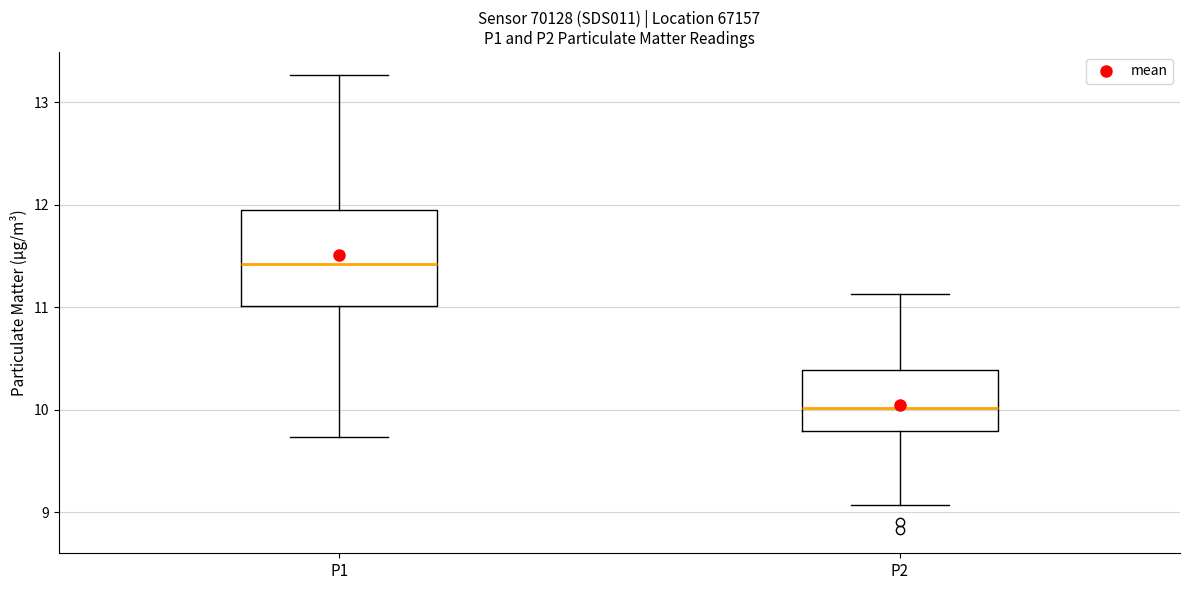

Where is the upper edge of the box for P2 on the y-axis? The values are not printed on the chart, so give them approximately, as read against the axis.

10.4